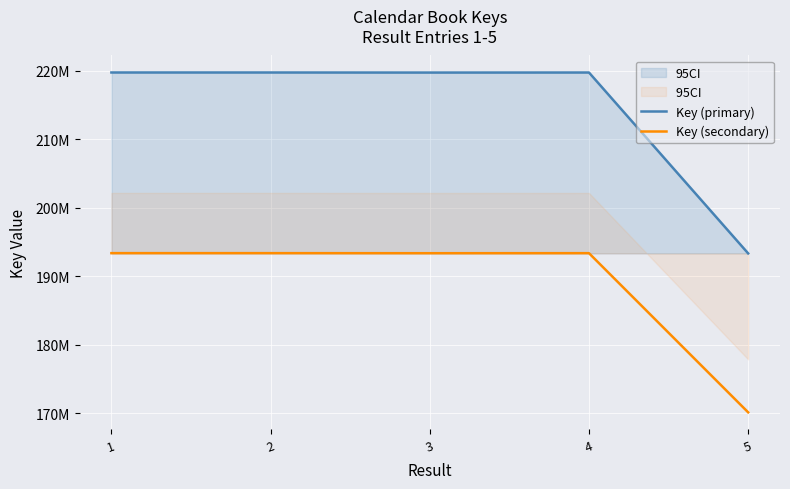

What are all the series names shown in the legend?

Key (primary), Key (secondary)